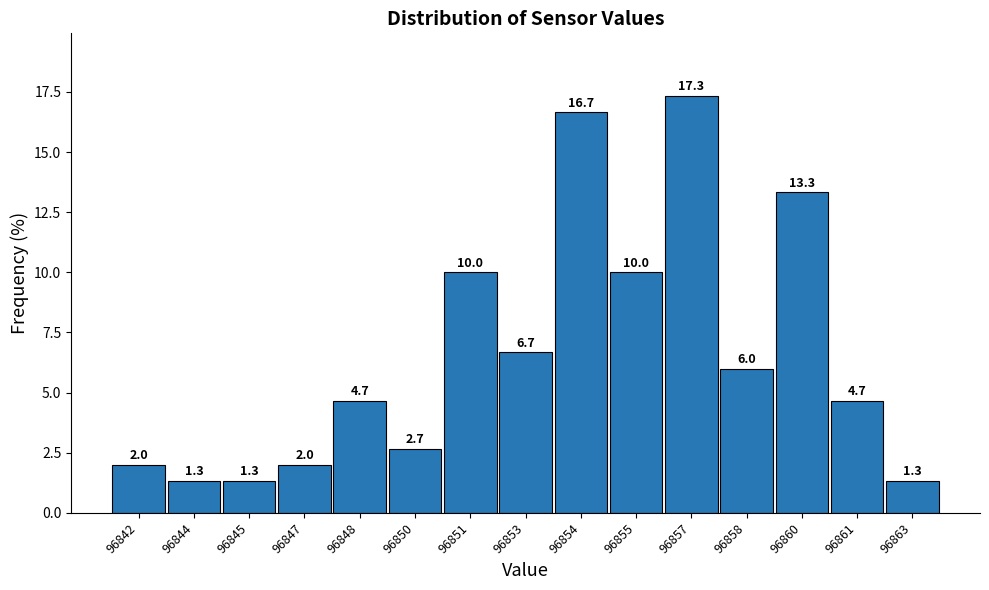

Reading right to left, extract all data points from this chart.

1.3	4.7	13.3	6.0	17.3	10.0	16.7	6.7	10.0	2.7	4.7	2.0	1.3	1.3	2.0